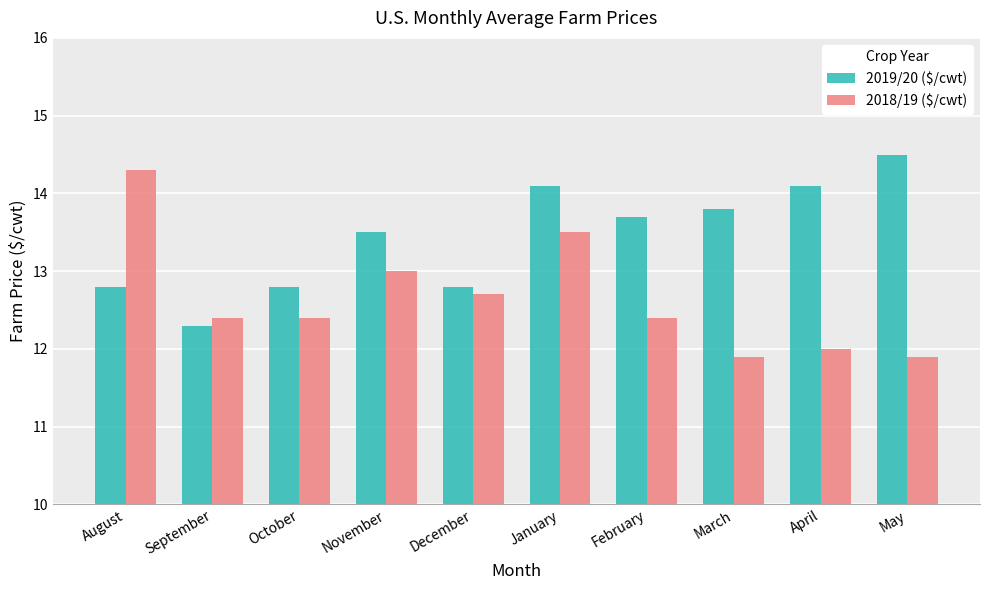

Which series has the largest range (max minus min)?

2018/19 ($/cwt)